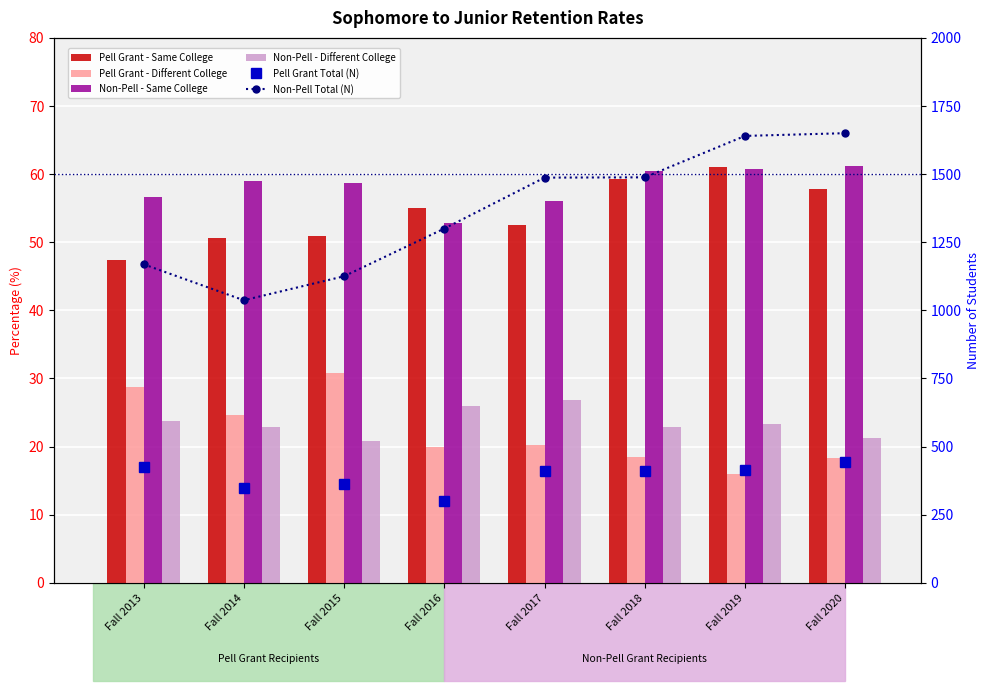

What are all the series names shown in the legend?

Pell Grant - Same College, Pell Grant - Different College, Non-Pell - Same College, Non-Pell - Different College, Pell Grant Total (N), Non-Pell Total (N)